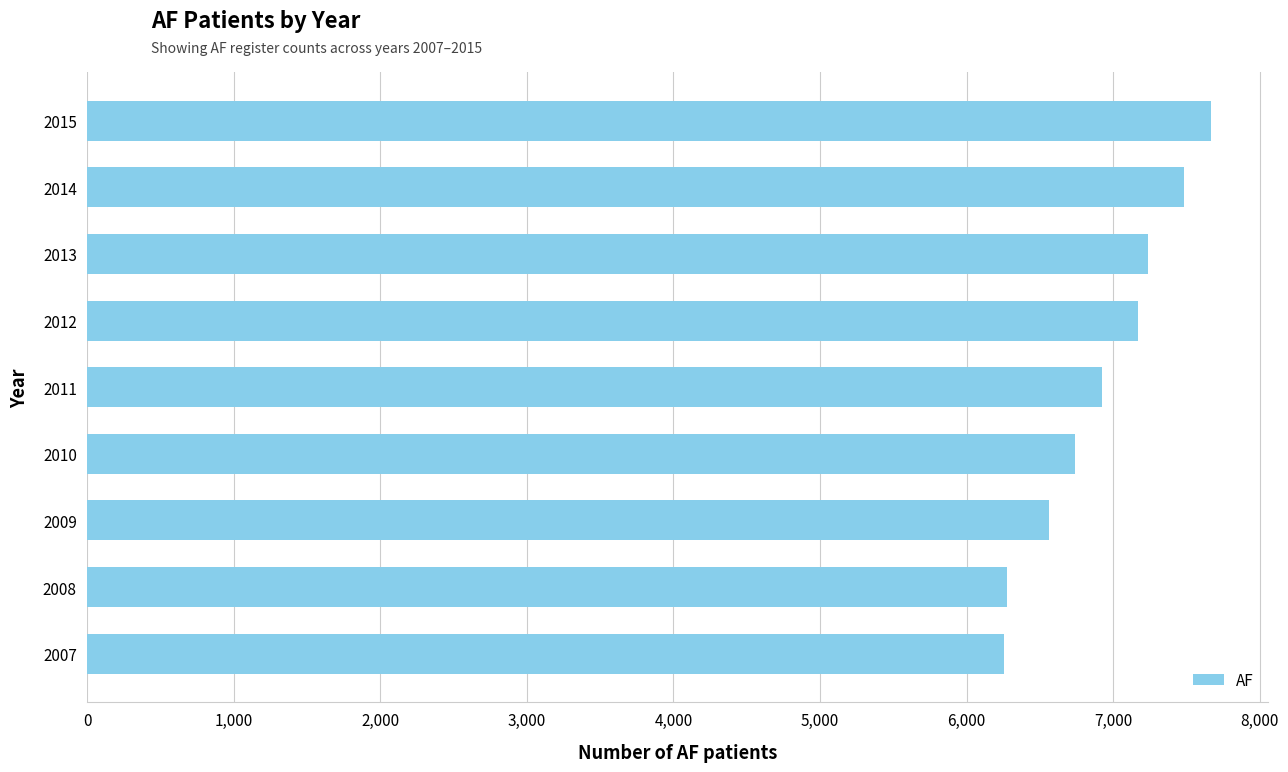

What is the difference between the values at 2011 and 2012?

245